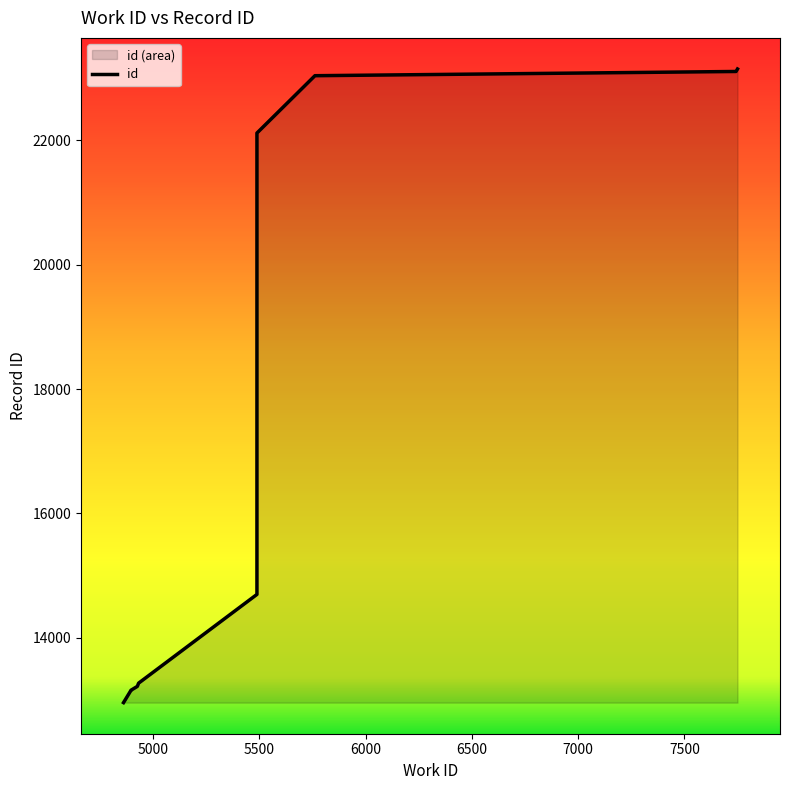

How many data points does each series have?

10